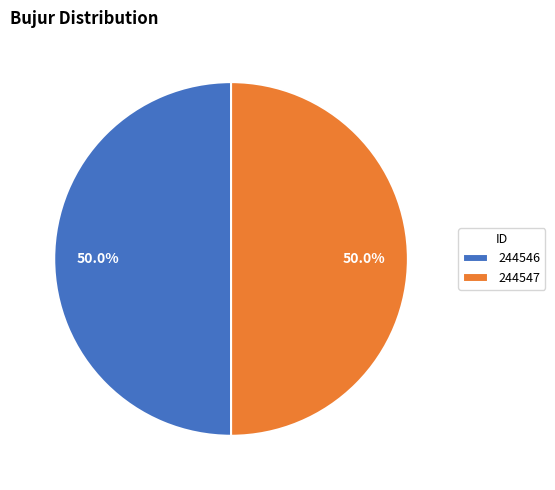

Approximately how many times larger is the value at 244546 compared to 244547?

1.0